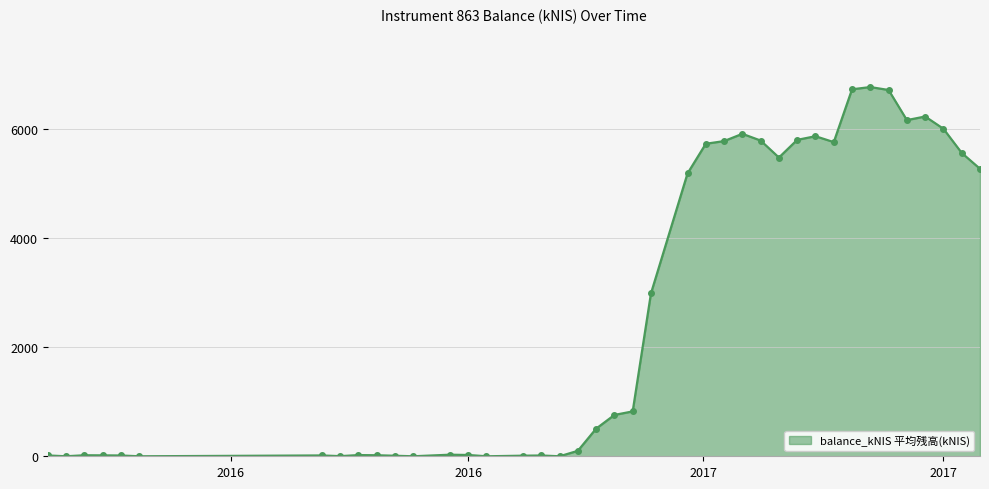

What is the value of the 24th point from the left?

5191.8